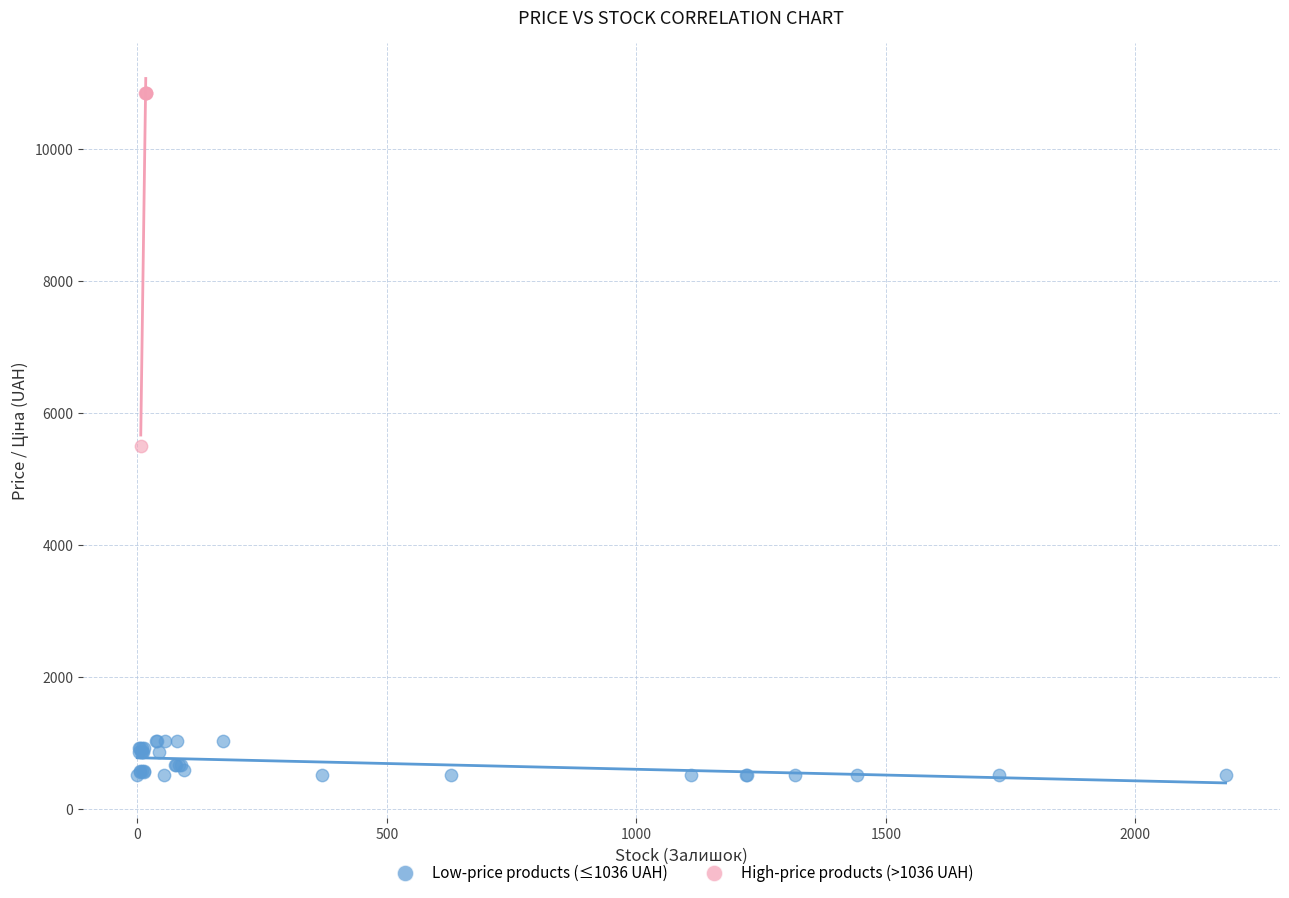

Which series has the widest spread of Y values?

High-price products (>1036 UAH)